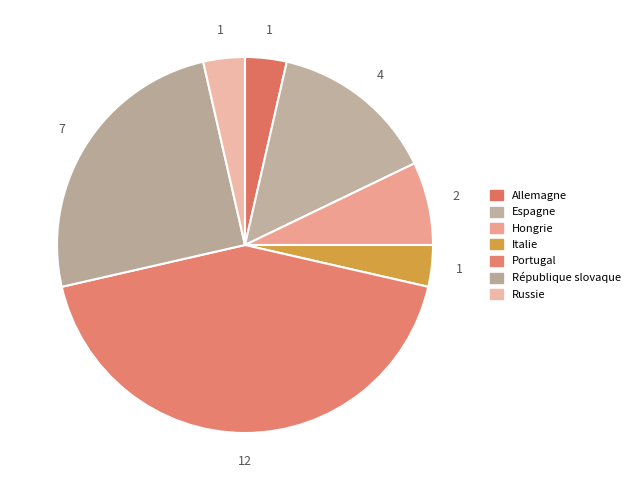

Is it true that Hongrie is 1% of the pie?

False